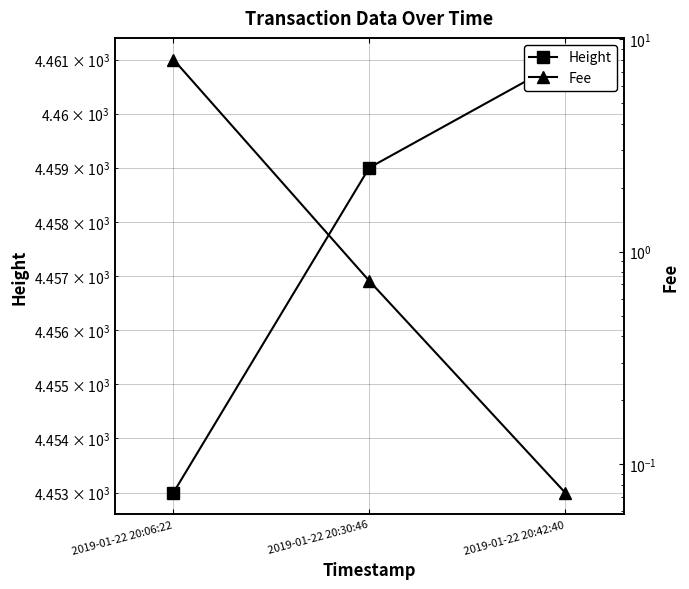

What position from the left is 2019-01-22 20:42:40?

3